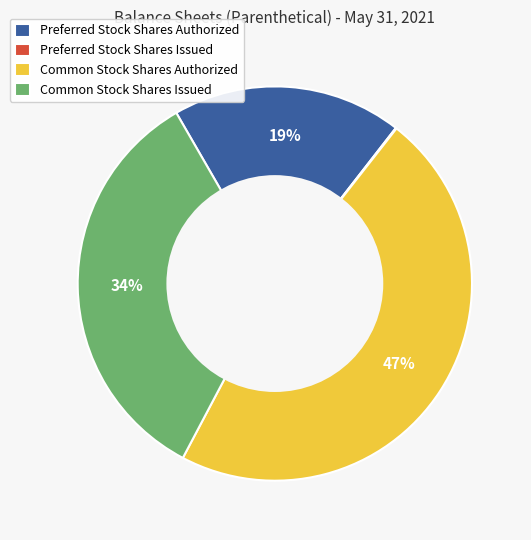

Is Common Stock Shares Authorized the majority of the pie?

No